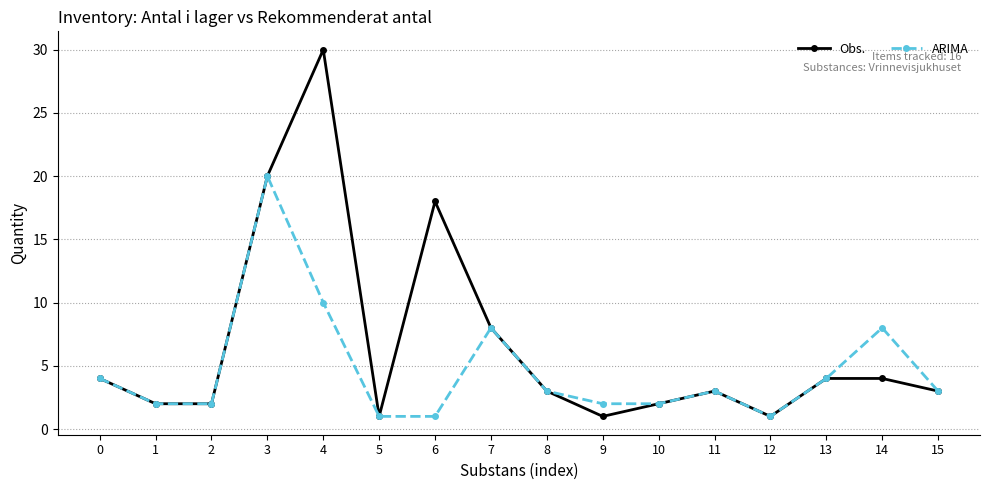

Is the value of Obs. at 12 greater than the value of ARIMA at 15?

No